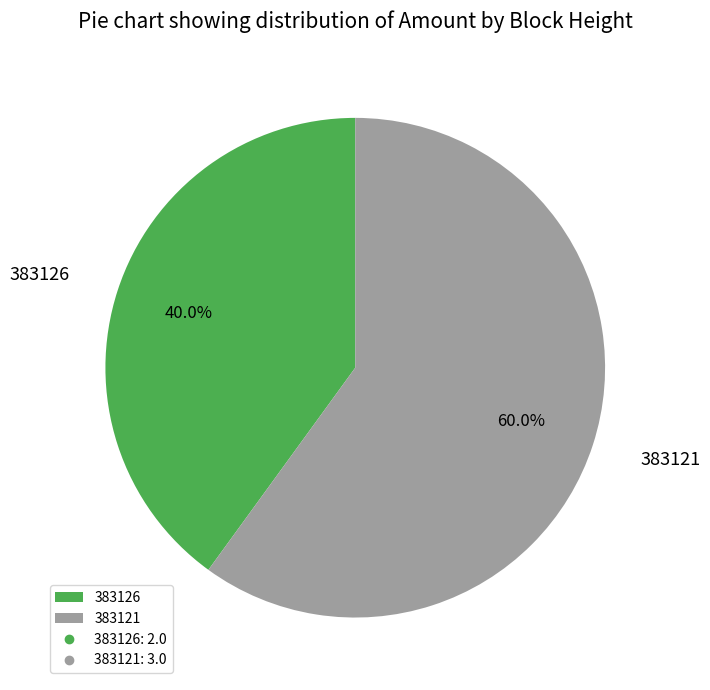

To the nearest percent, what is the difference between the largest and smallest slice percentages?

20%